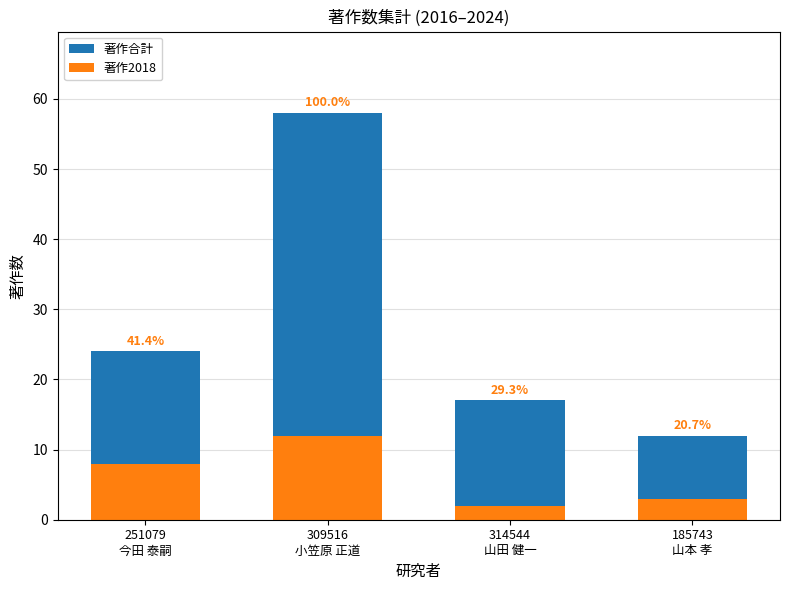

Is it true that 著作合計 equals 17 at 314544
山田 健一?

True